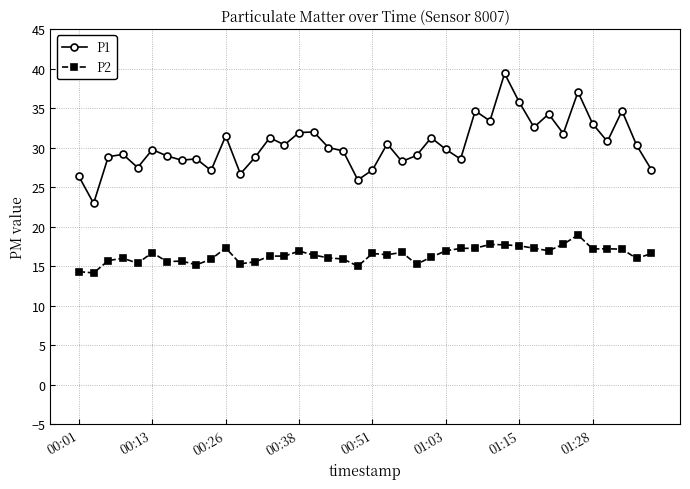

What is the greatest value displayed?

39.4